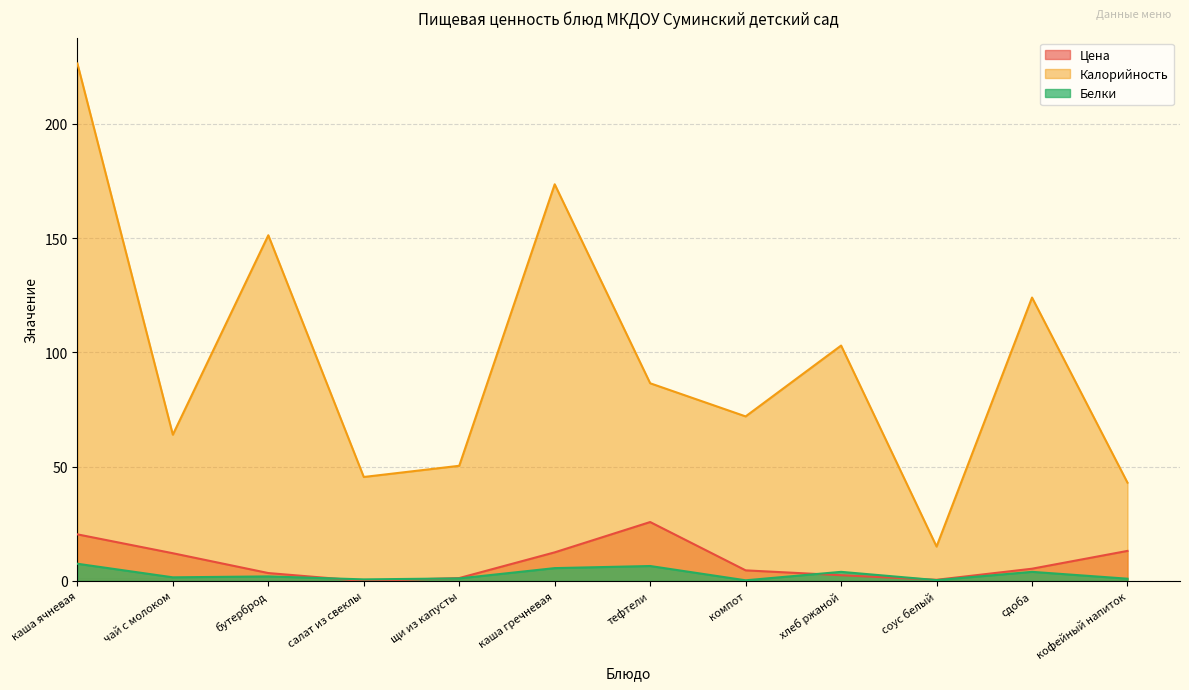

Which category has the lowest value across all series?

салат из свеклы